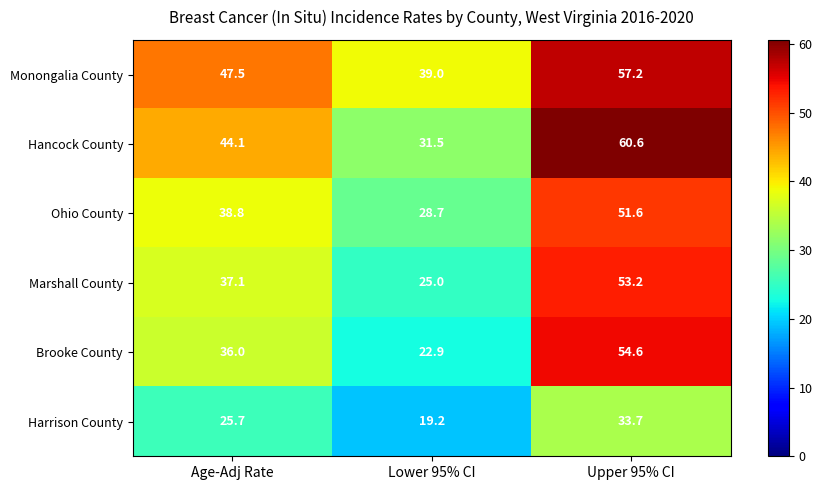

Reading right to left, transcribe all the data shown in this chart.

Monongalia County: Upper 95% CI=57.2	Lower 95% CI=39.0	Age-Adj Rate=47.5
Hancock County: Upper 95% CI=60.6	Lower 95% CI=31.5	Age-Adj Rate=44.1
Ohio County: Upper 95% CI=51.6	Lower 95% CI=28.7	Age-Adj Rate=38.8
Marshall County: Upper 95% CI=53.2	Lower 95% CI=25.0	Age-Adj Rate=37.1
Brooke County: Upper 95% CI=54.6	Lower 95% CI=22.9	Age-Adj Rate=36.0
Harrison County: Upper 95% CI=33.7	Lower 95% CI=19.2	Age-Adj Rate=25.7